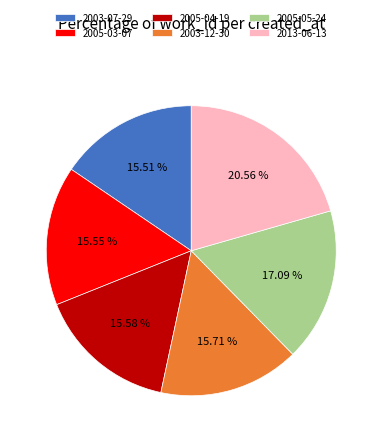

Is it true that 2013-06-13 is 21% of the pie?

True